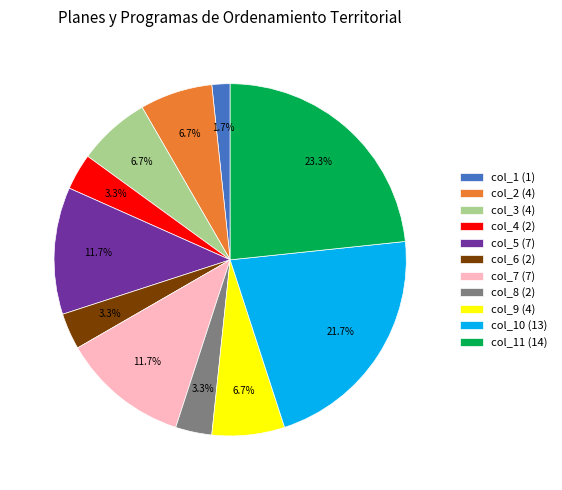

Is there a majority slice in this chart?

No